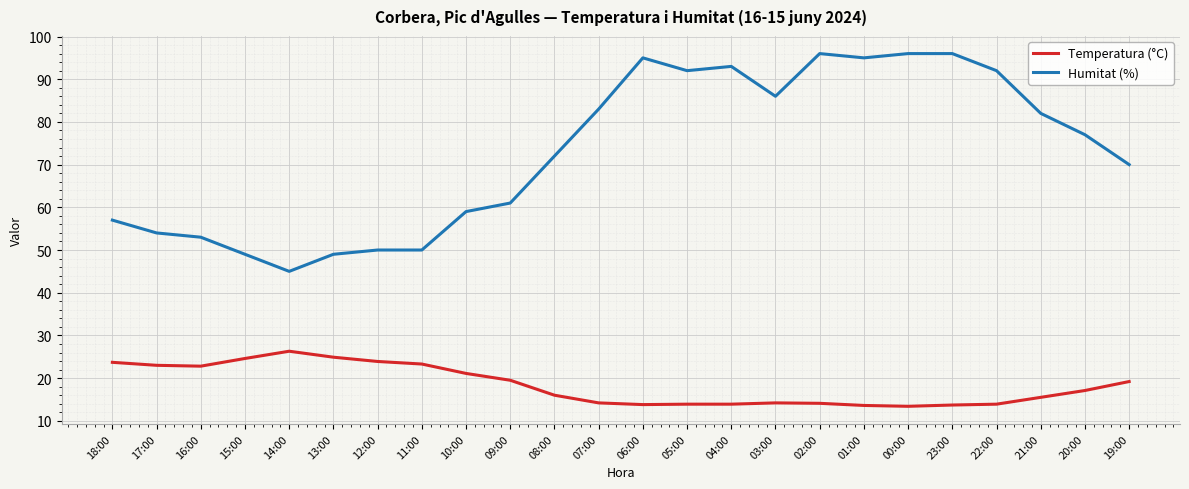

What are all the series names shown in the legend?

Temperatura (°C), Humitat (%)